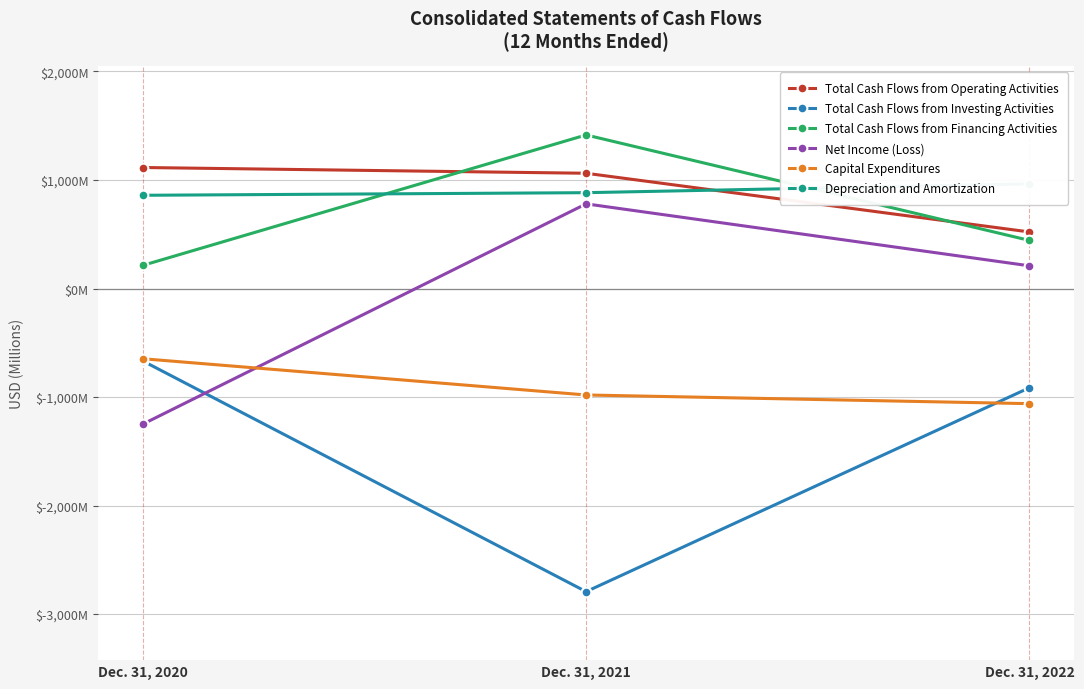

What is the total value across all series at Dec. 31, 2022?

162